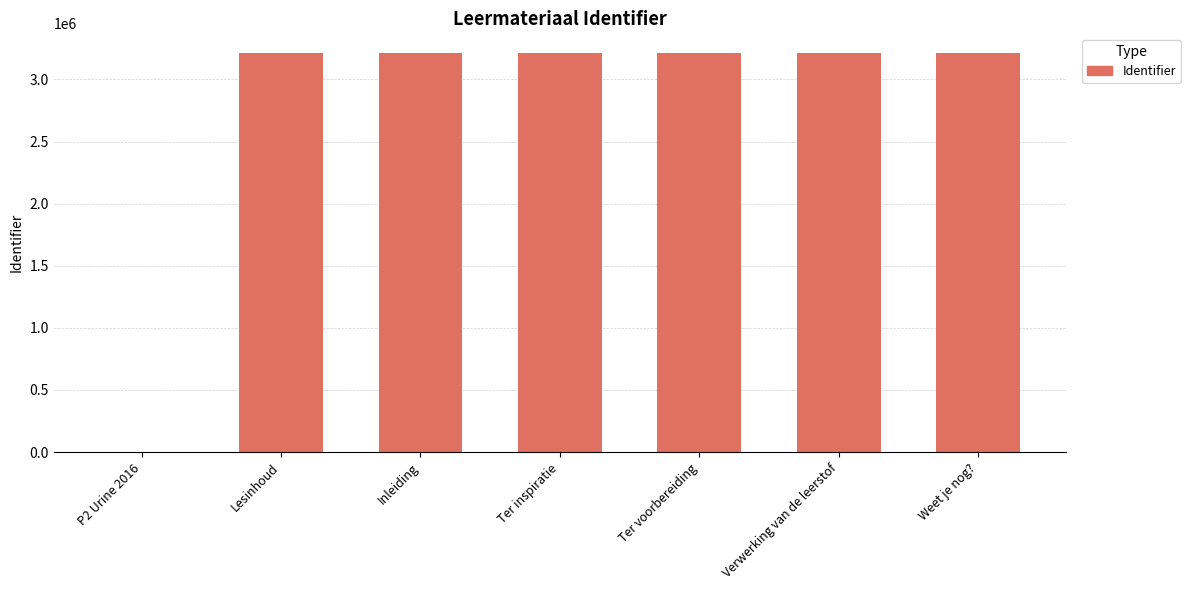

The chart shows a value of 3210804 at Ter inspiratie. True or false?

True